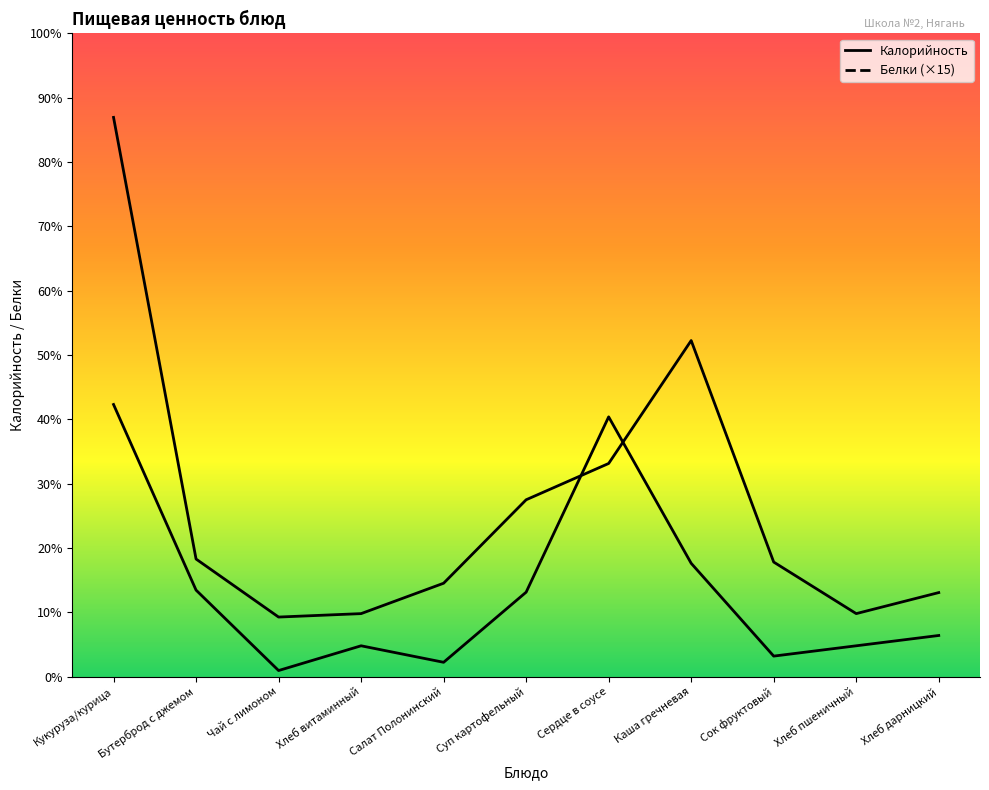

Where is Калорийность nearest to the value 225?

Каша гречневая